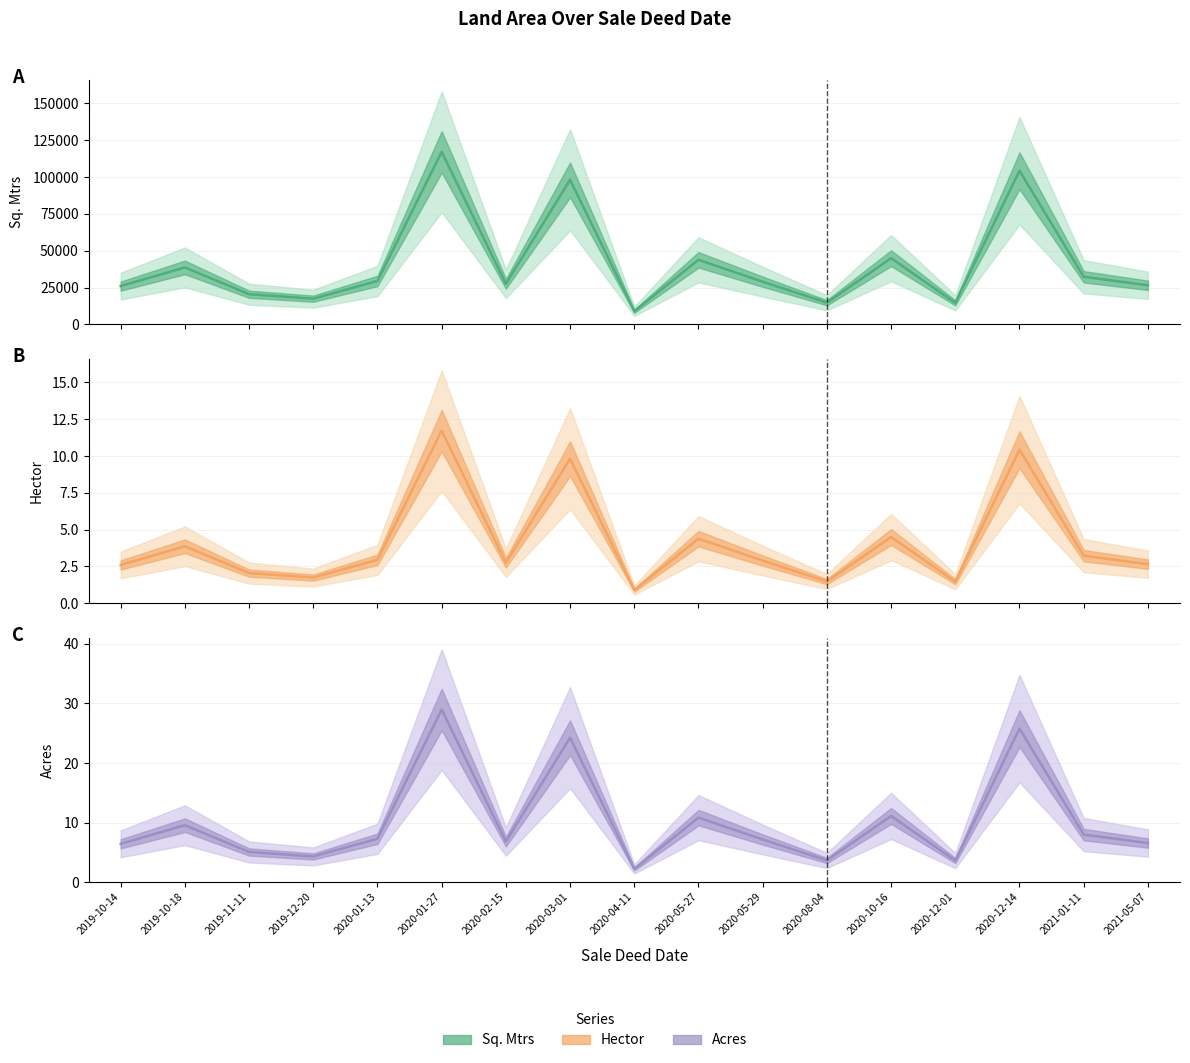

What is the maximum value shown in the chart?

117146.0